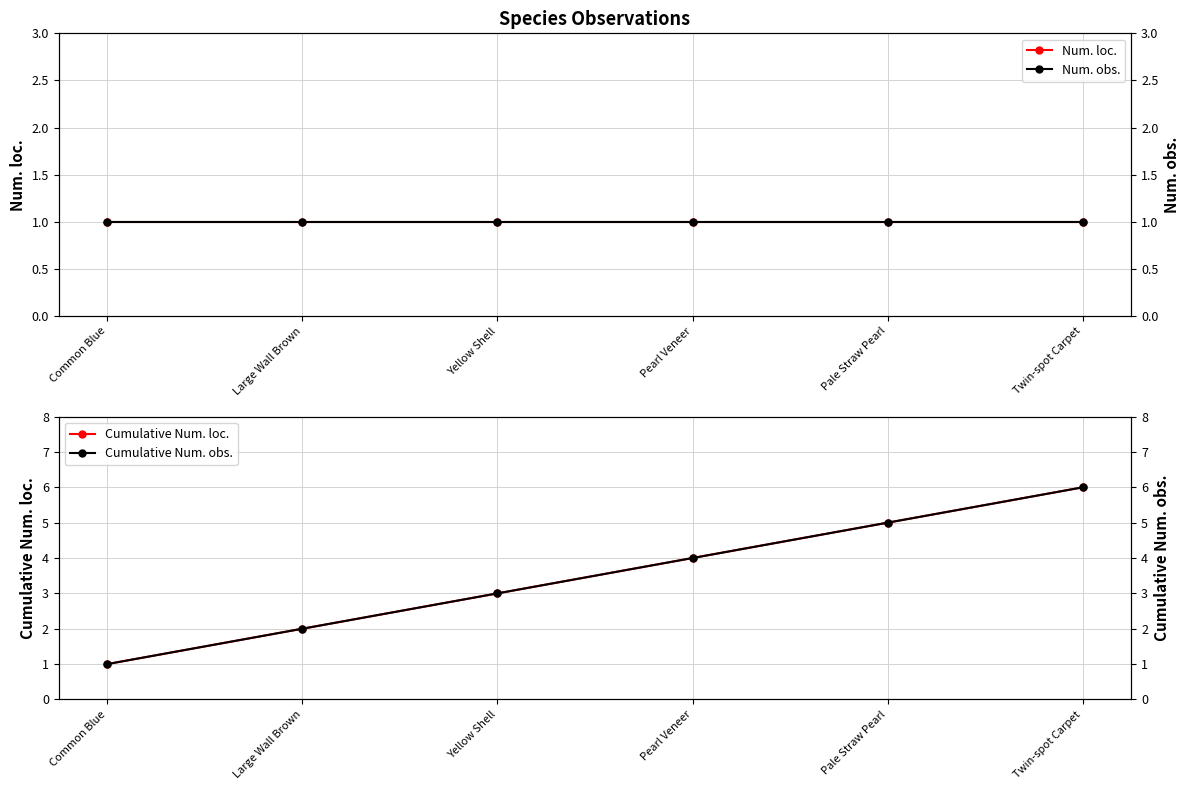

What is the sum of all Cumulative Num. loc. values?

21